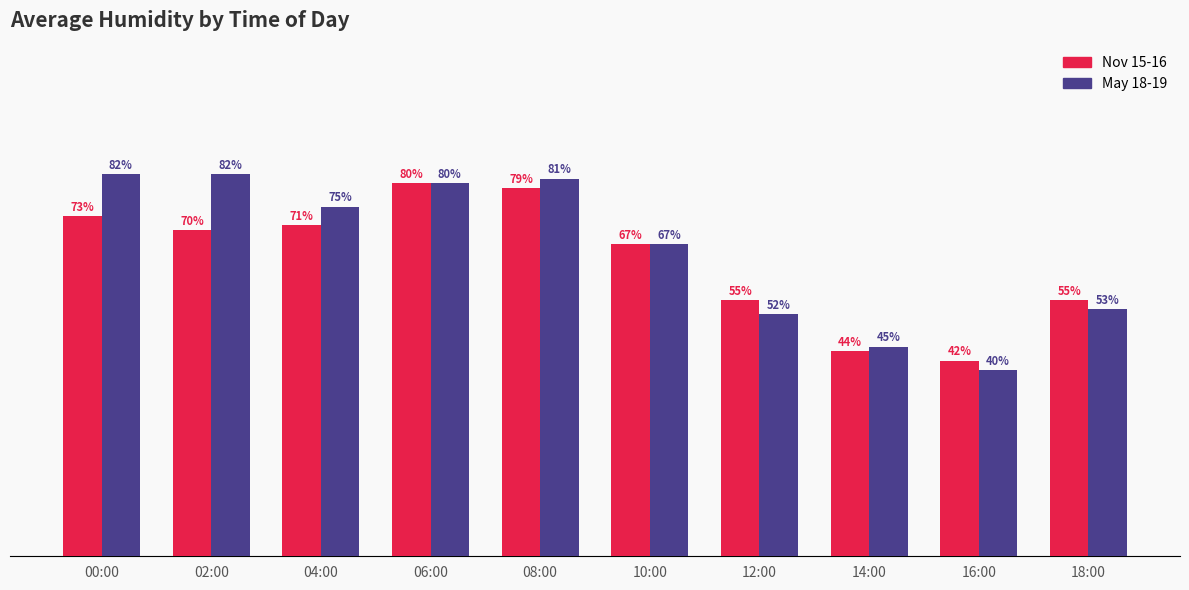

Does the chart contain stacked bars?

No